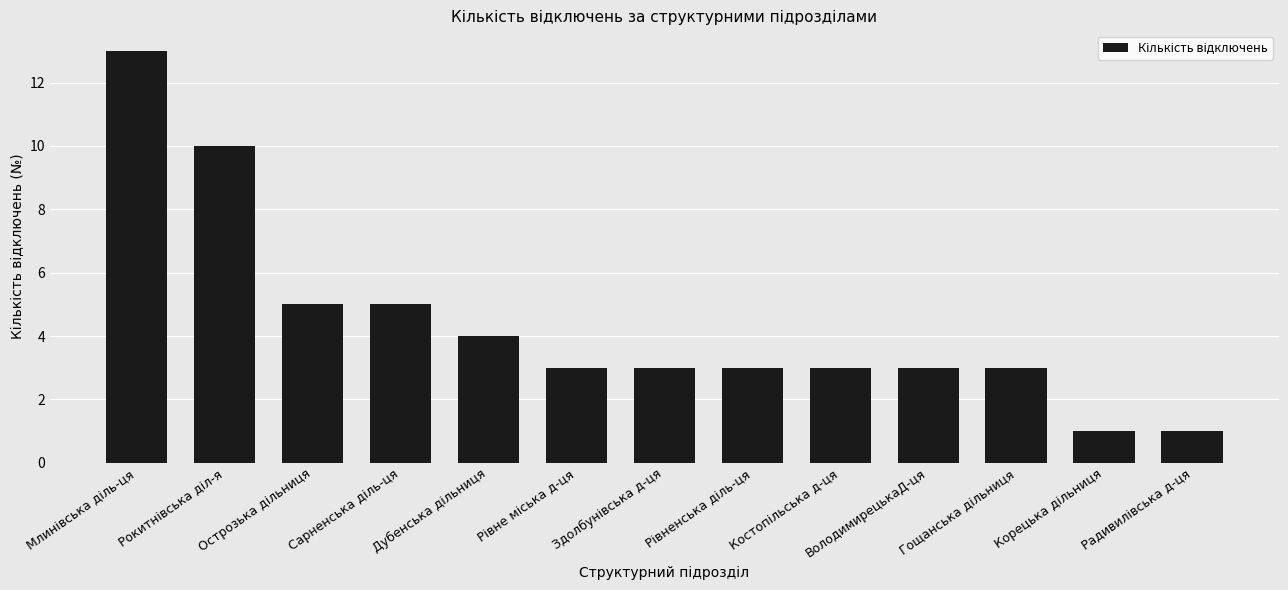

What is the difference between the maximum and minimum values?

12